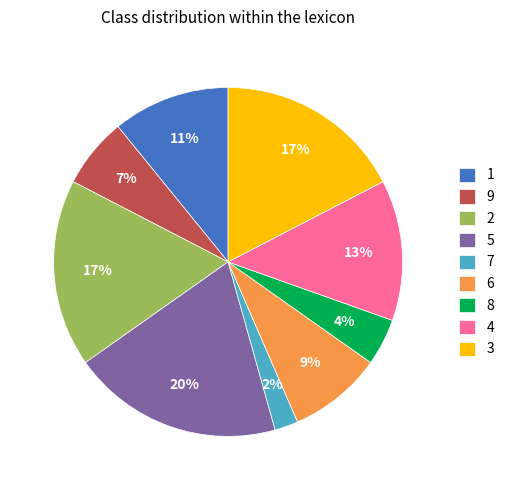

Is 4 the majority of the pie?

No